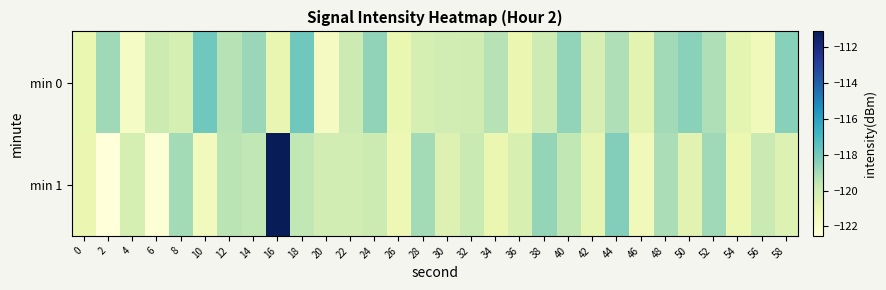

Rank the series by their average value, from highest to lowest.

min 0, min 1